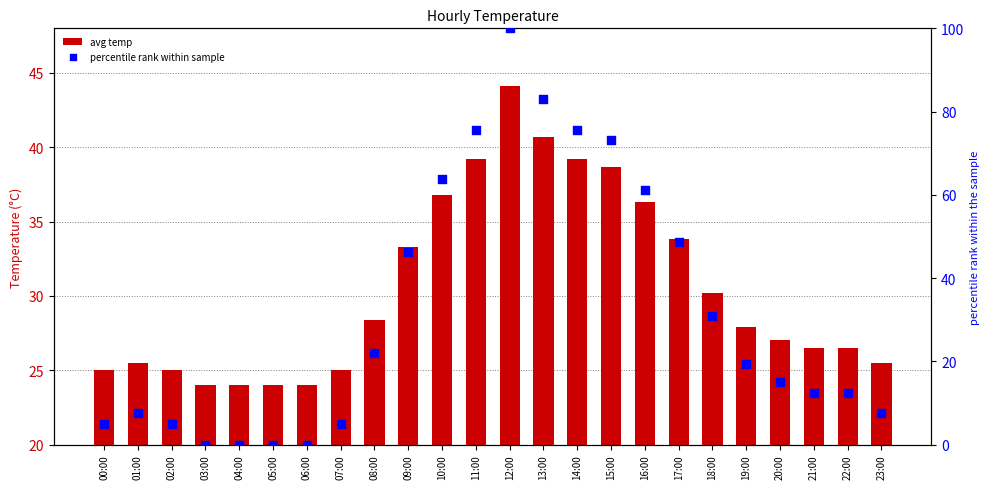

At how many categories does at least one series exceed 97?

1